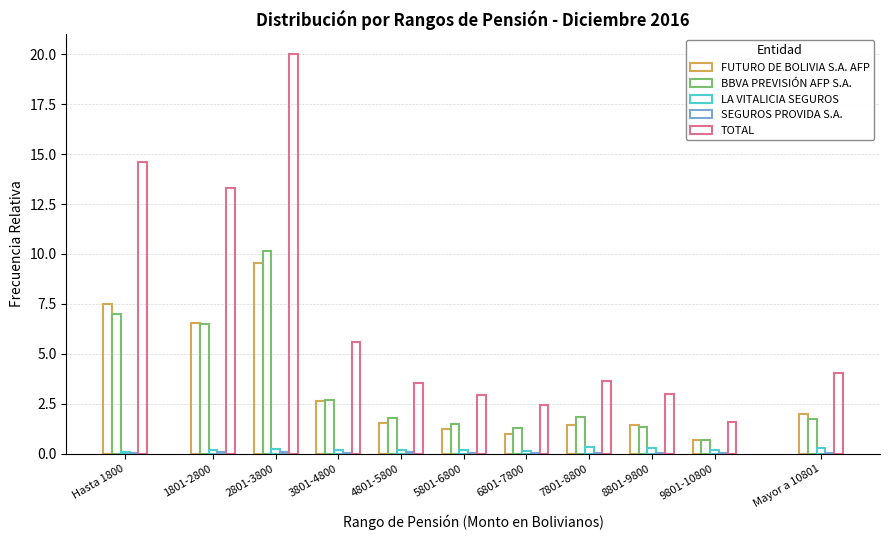

How many distinct data groups are displayed?

5